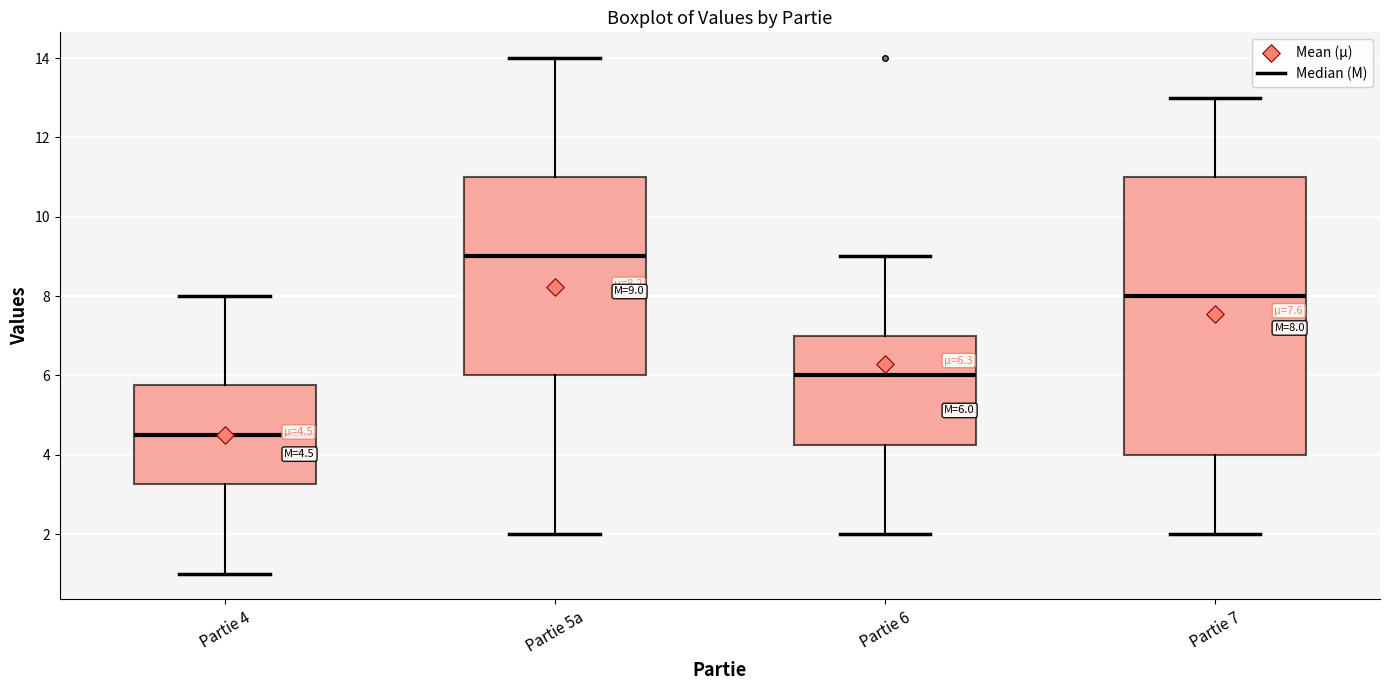

Which box has the highest median line?

Partie 5a